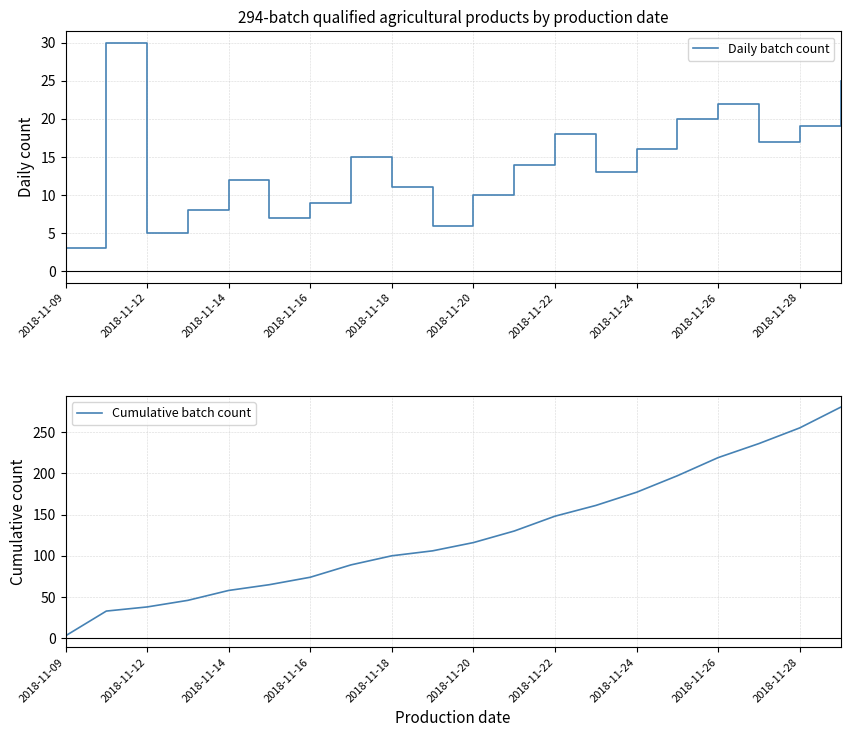

The value of Daily batch count at 15 is 26. True or false?

False